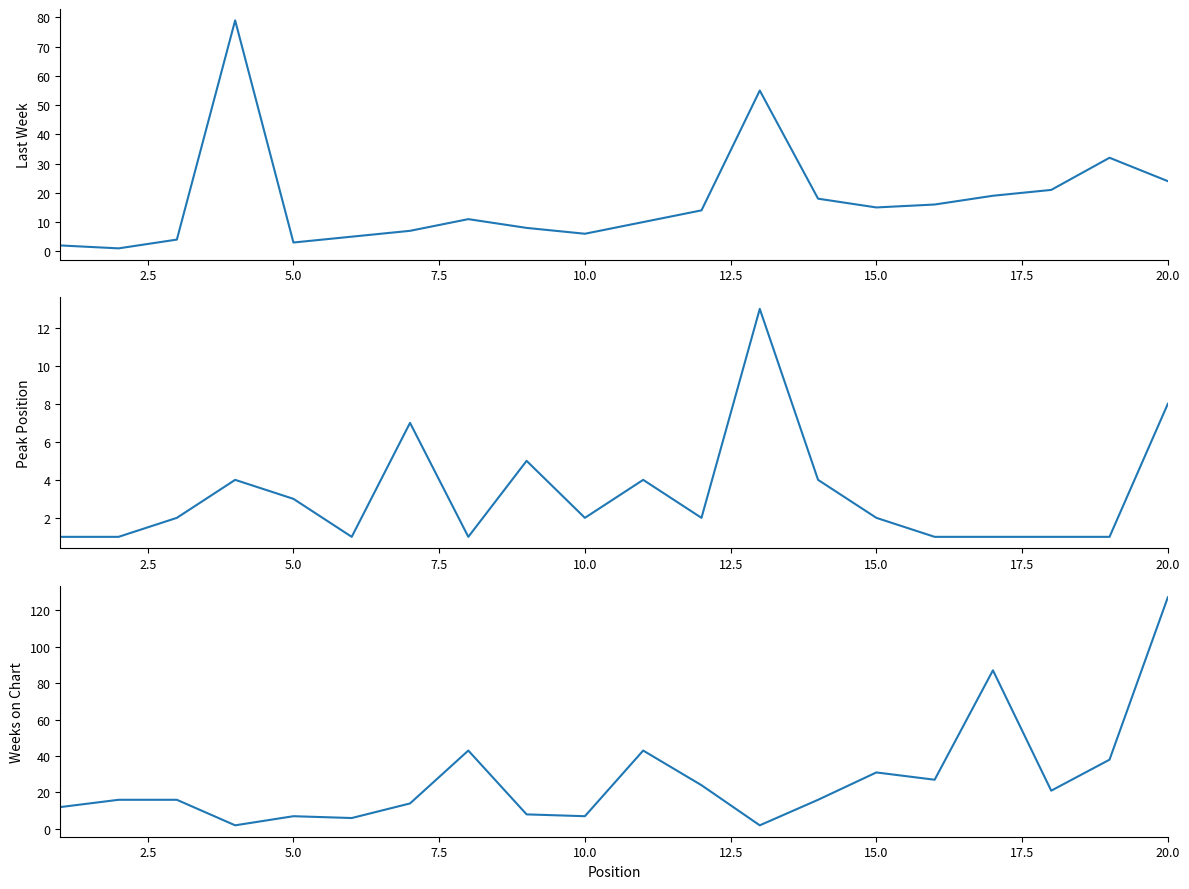

At how many categories does at least one series exceed 108?

1